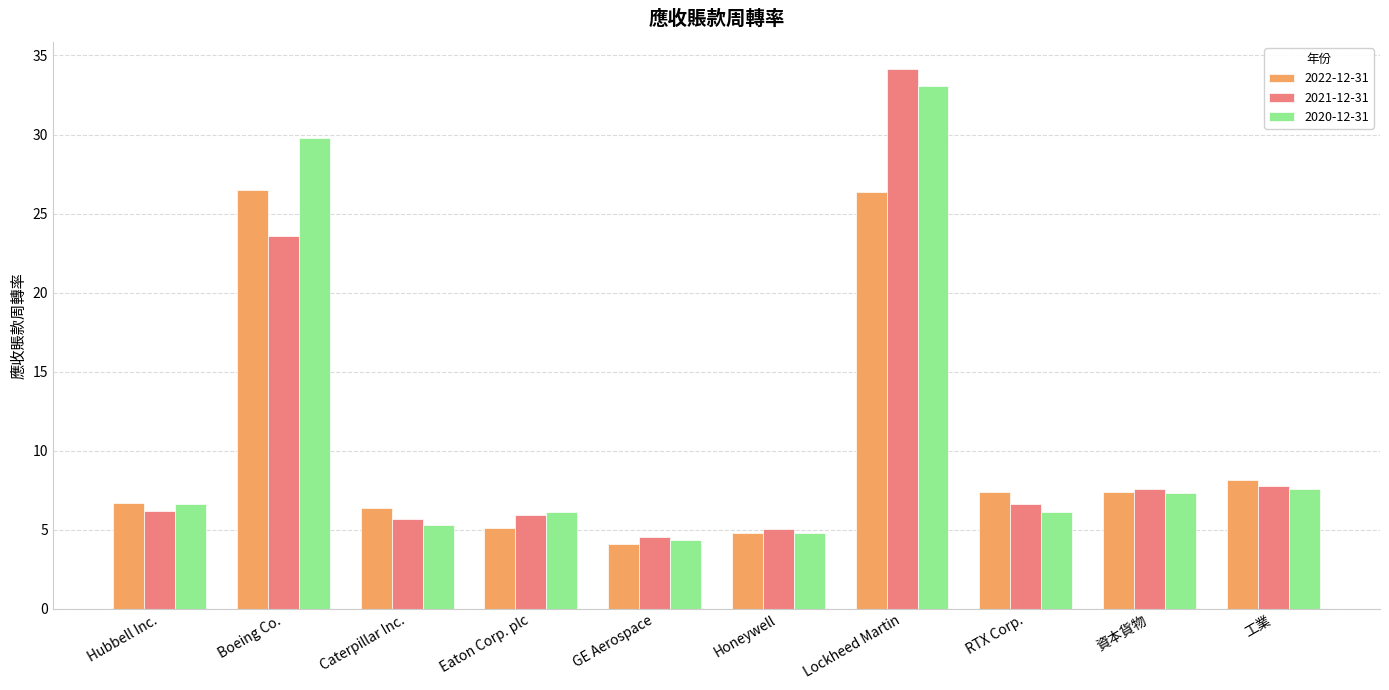

What is the minimum value shown in the chart?

4.1